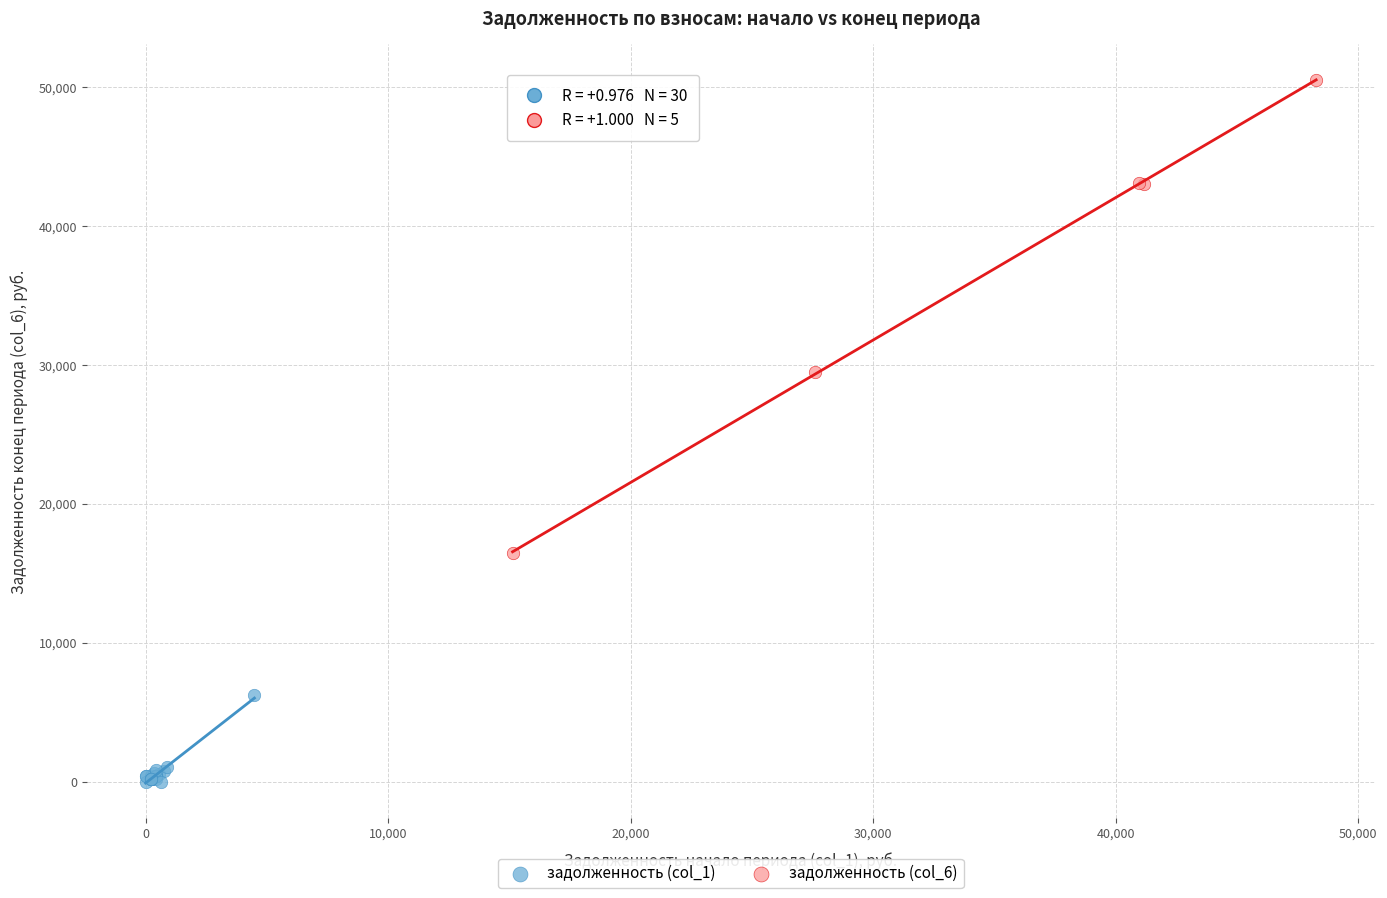

Which series has the widest spread of Y values?

задолженность (col_6)